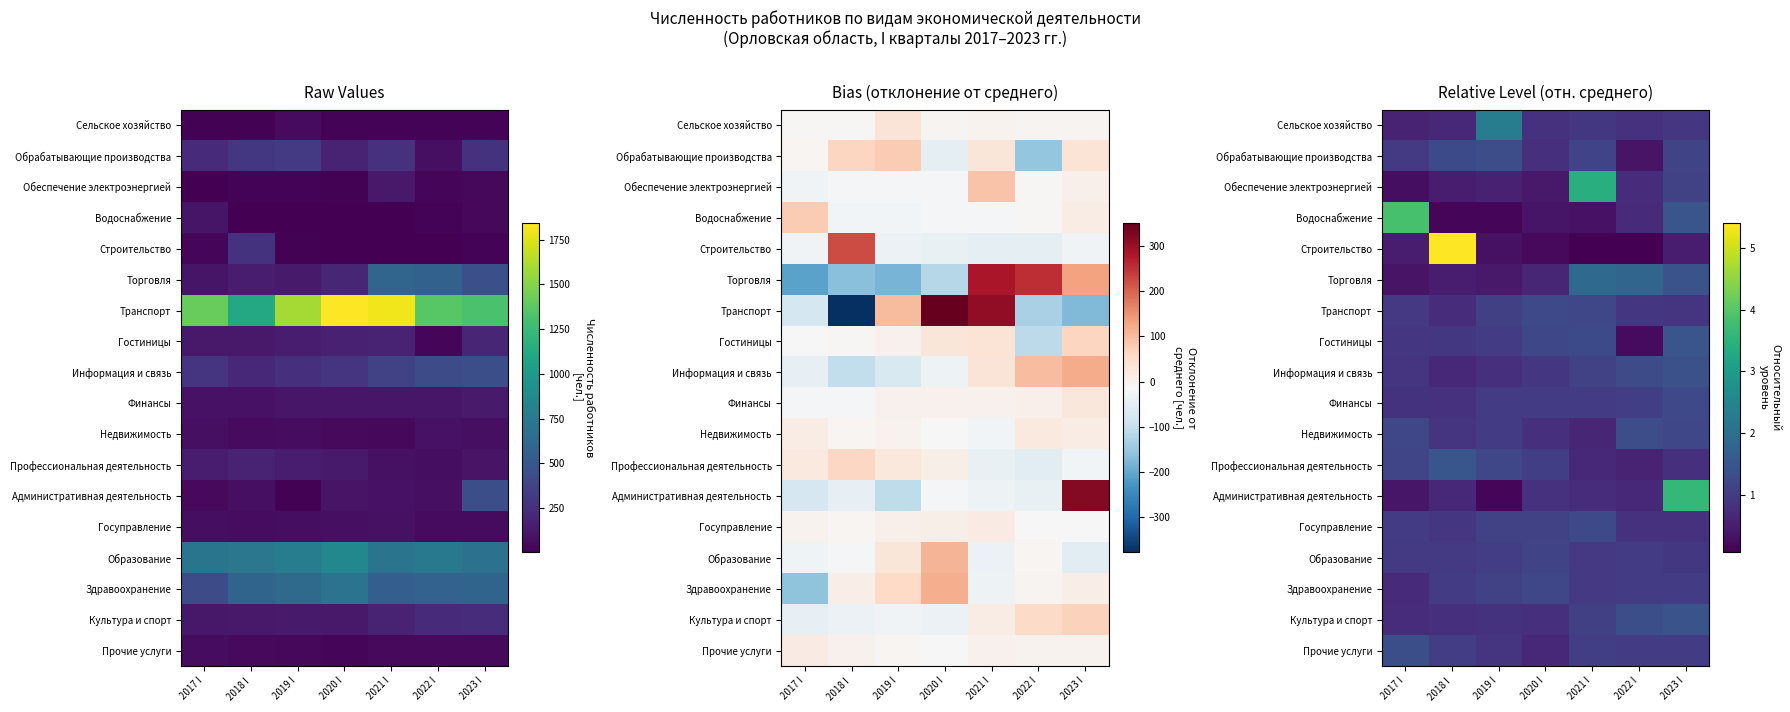

At which category is the sum across all series the highest?

2023 I